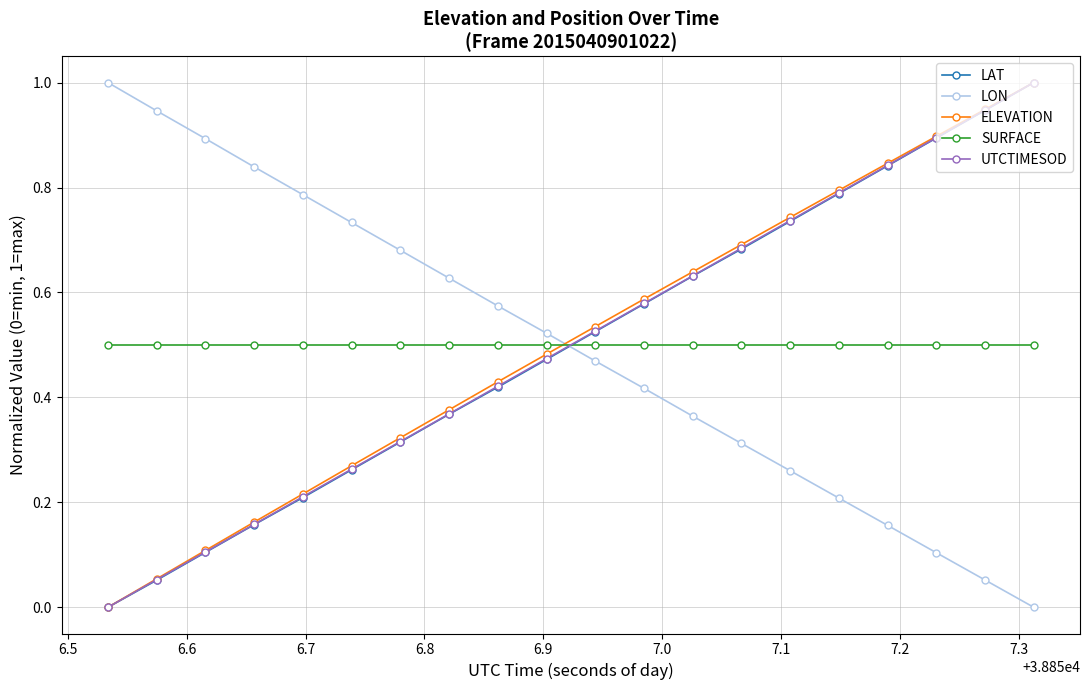

What is the highest value of the UTCTIMESOD series?

1.0